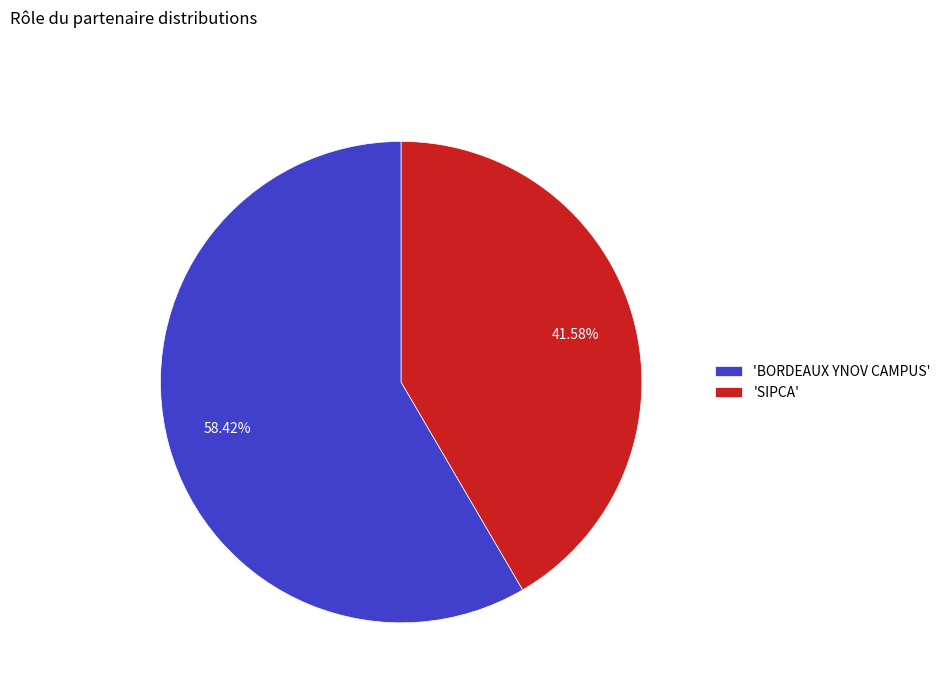

Do 'SIPCA' and 'BORDEAUX YNOV CAMPUS' together represent more than half of the pie?

Yes